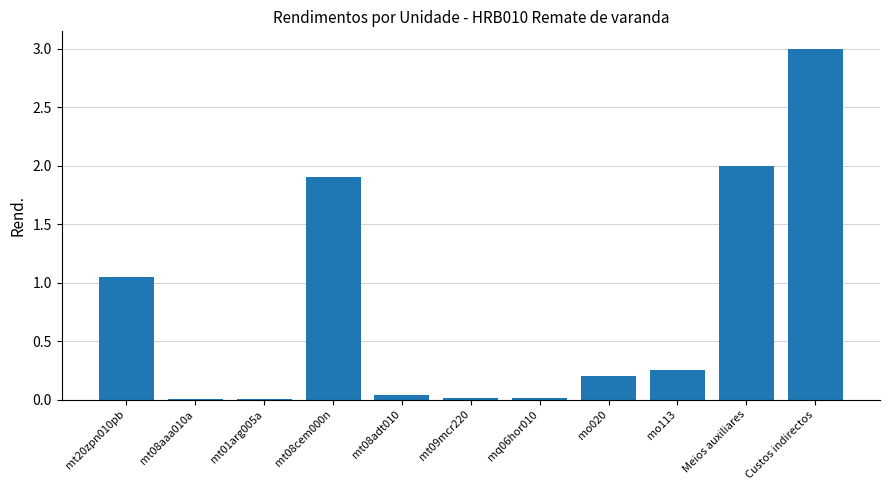

What is the difference between the values at mo020 and Custos indirectos?

2.8